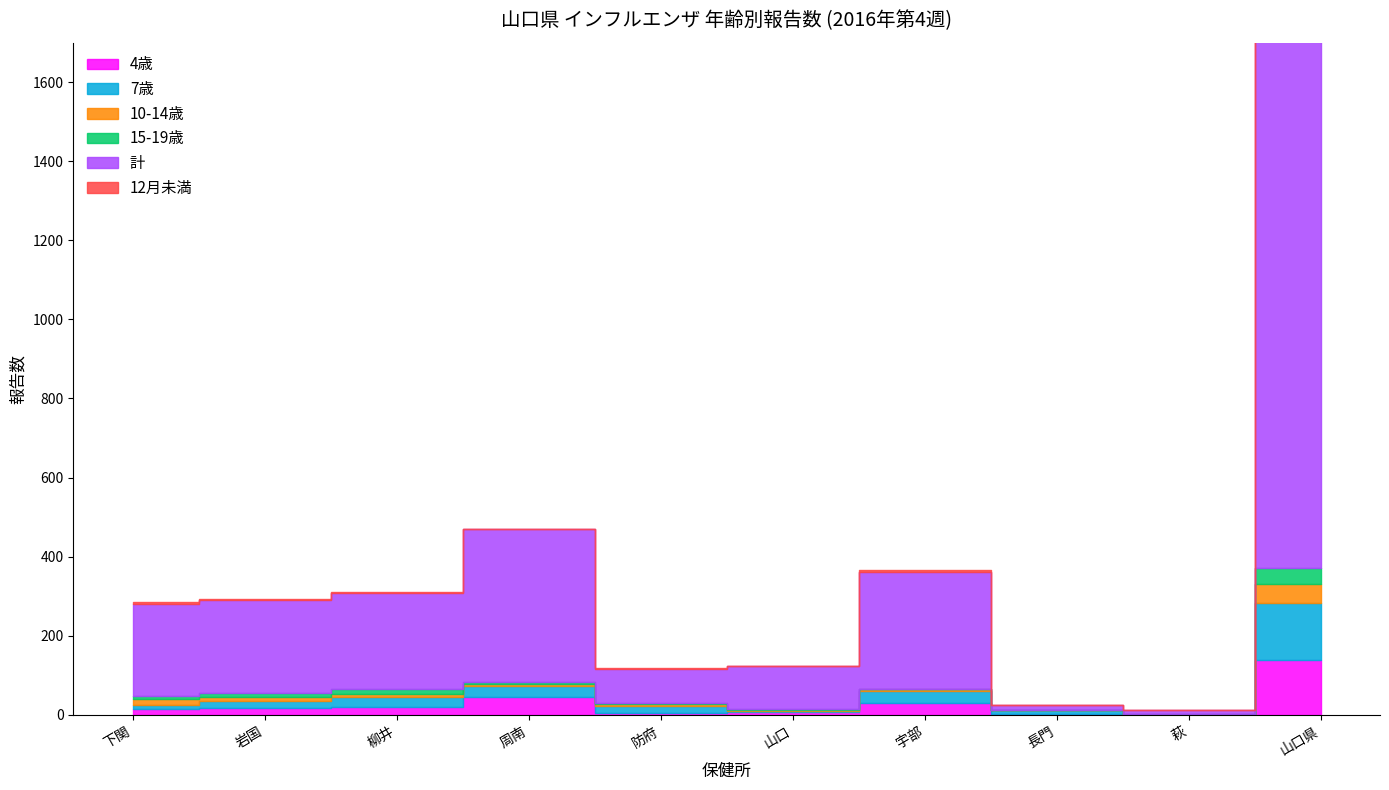

List the series in order of their peak value, lowest first.

12月未満, 15-19歳, 10-14歳, 4歳, 7歳, 計